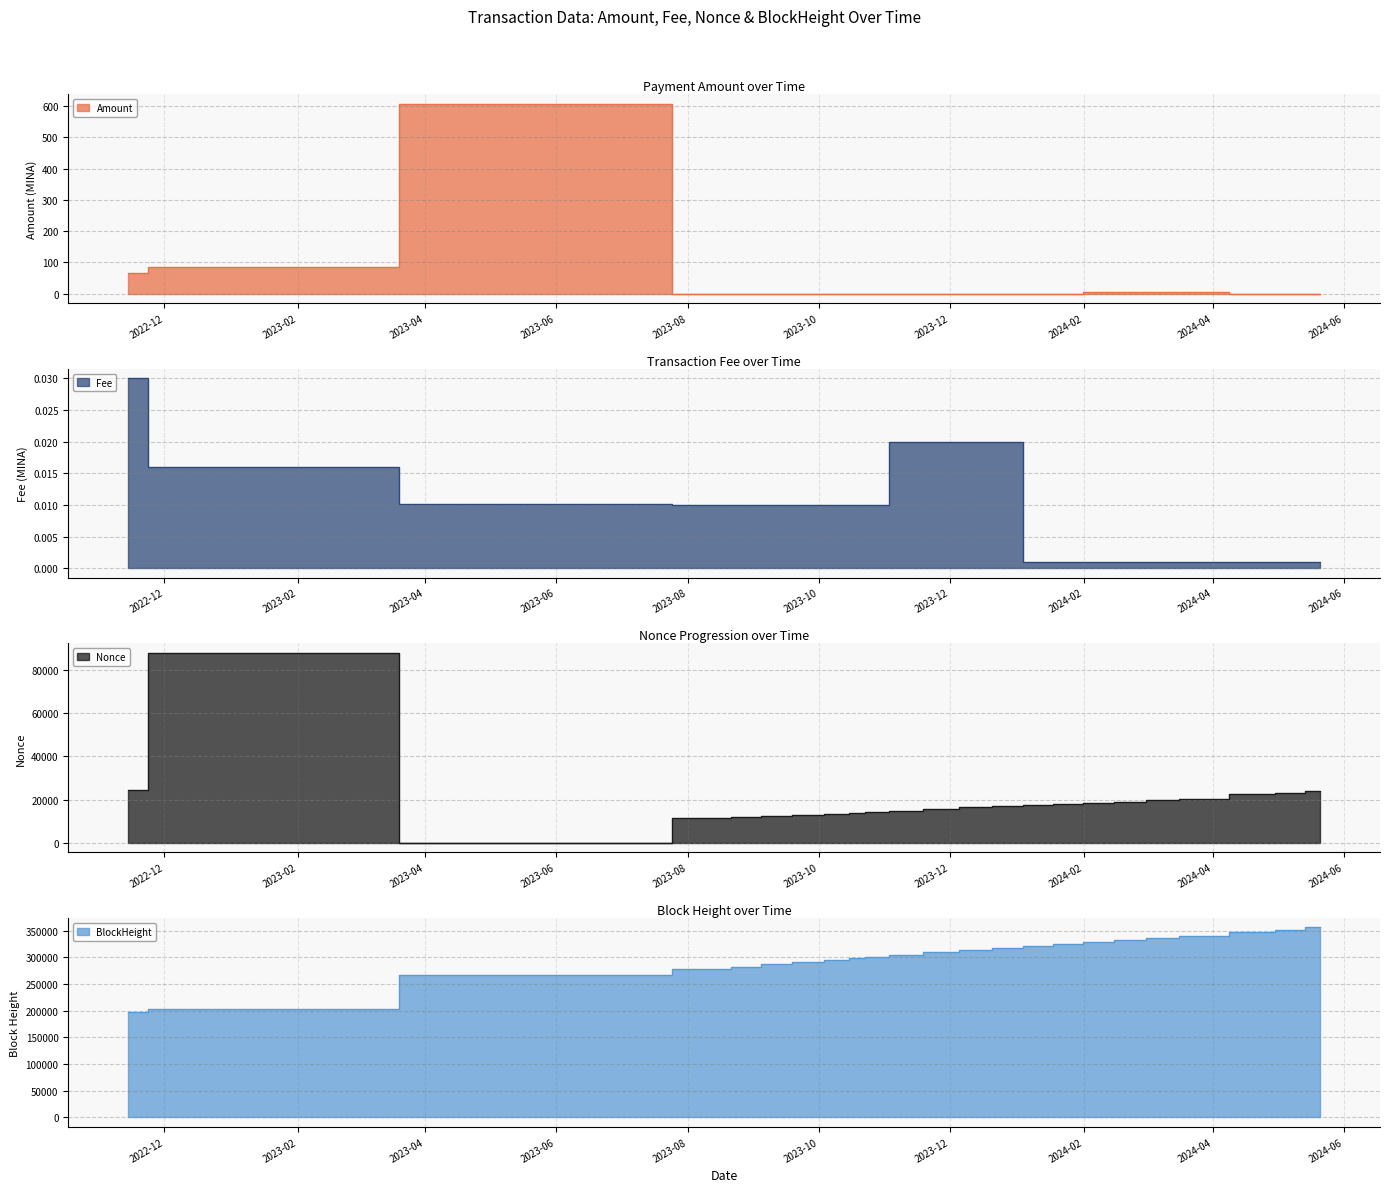

Which series has the largest range (max minus min)?

BlockHeight_scaled